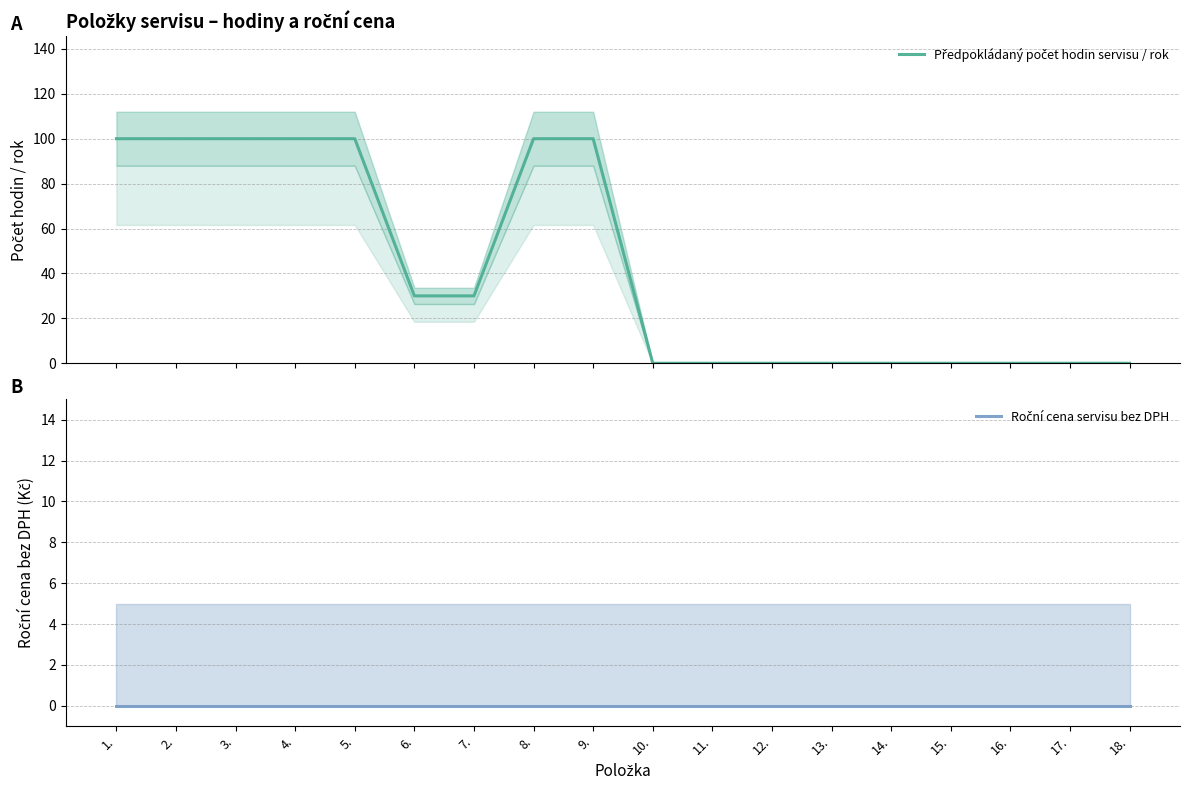

Reading left to right, extract all data points from this chart.

Předpokládaný počet hodin servisu / rok: 1.=100	2.=100	3.=100	4.=100	5.=100	6.=30	7.=30	8.=100	9.=100	10.=0	11.=0	12.=0	13.=0	14.=0	15.=0	16.=0	17.=0	18.=0
Roční cena servisu bez DPH: 1.=0	2.=0	3.=0	4.=0	5.=0	6.=0	7.=0	8.=0	9.=0	10.=0	11.=0	12.=0	13.=0	14.=0	15.=0	16.=0	17.=0	18.=0